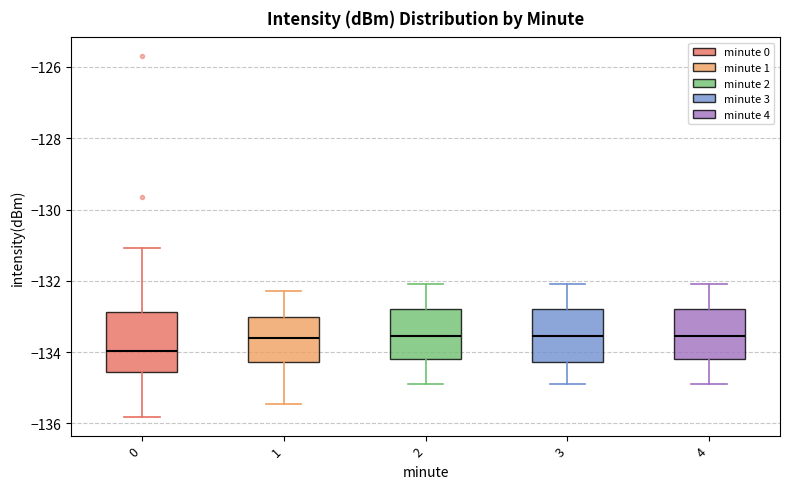

Where is the upper edge of the box at x = 0 on the y-axis? The values are not printed on the chart, so give them approximately, as read against the axis.

-132.8